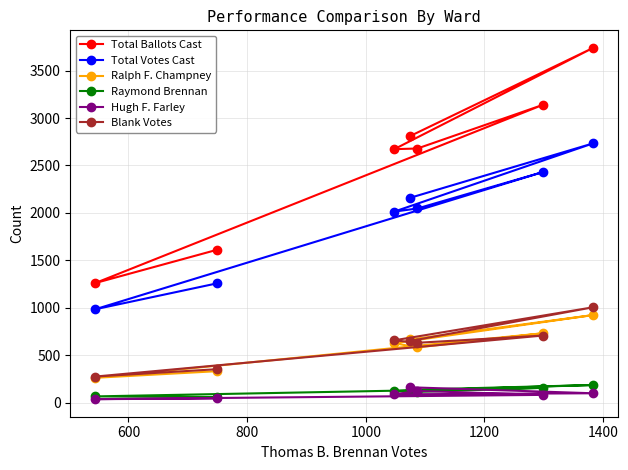

How many data points in Hugh F. Farley are less than 89?

3